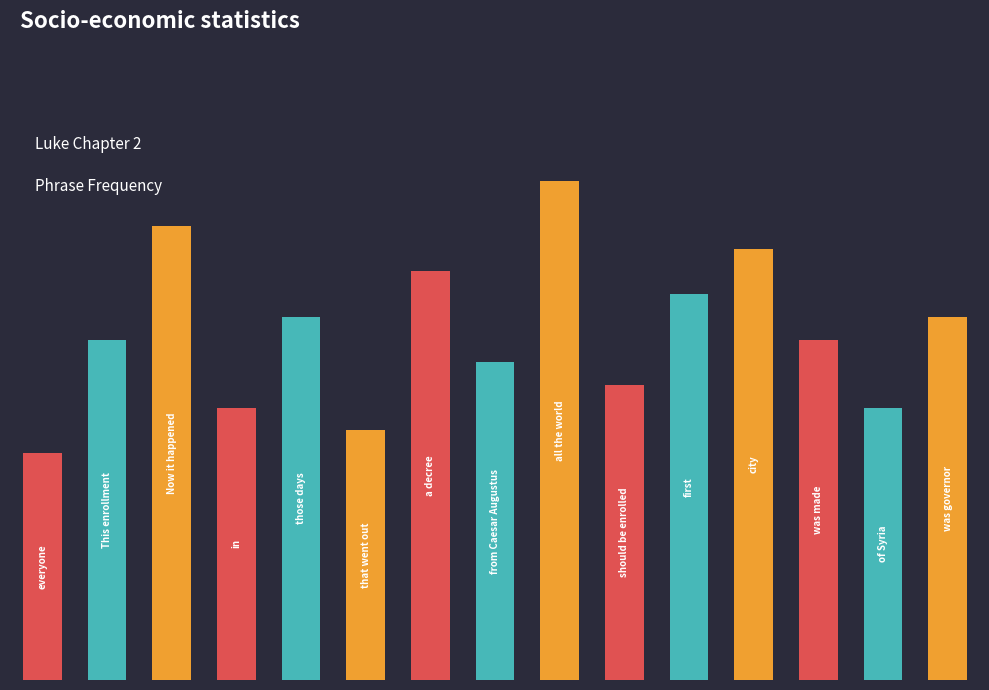

What is the difference between the second highest and minimum values?

40